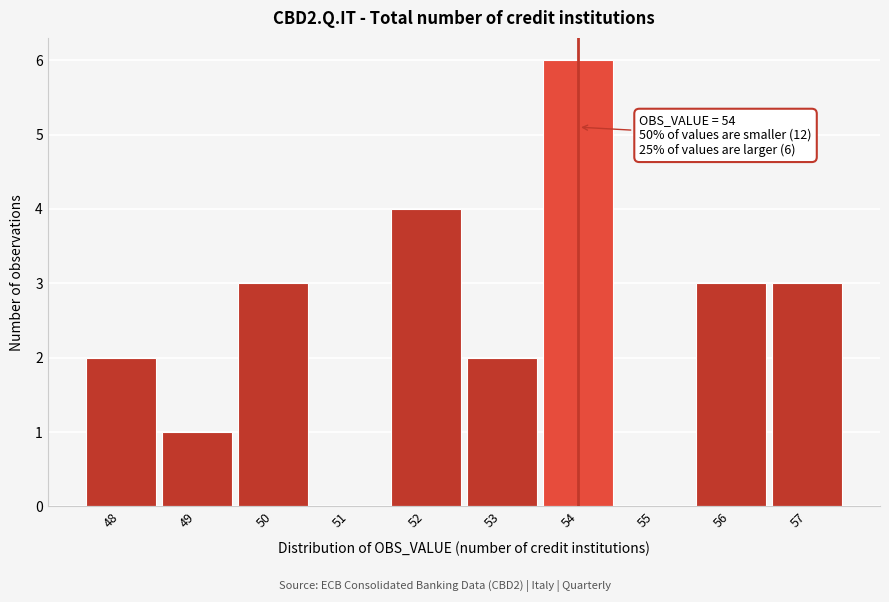

Which range on the x-axis has the tallest bar?

53.5 to 54.5